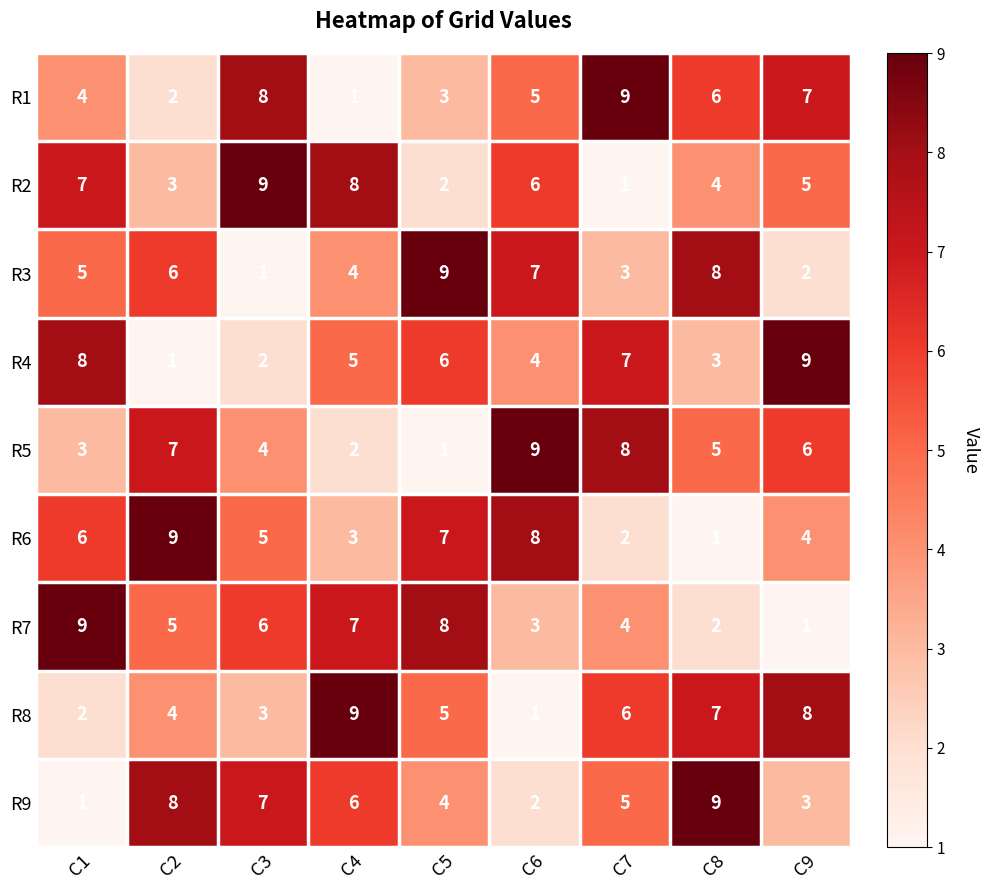

Rank the series at C5 from highest to lowest value.

R3, R7, R6, R4, R8, R9, R1, R2, R5